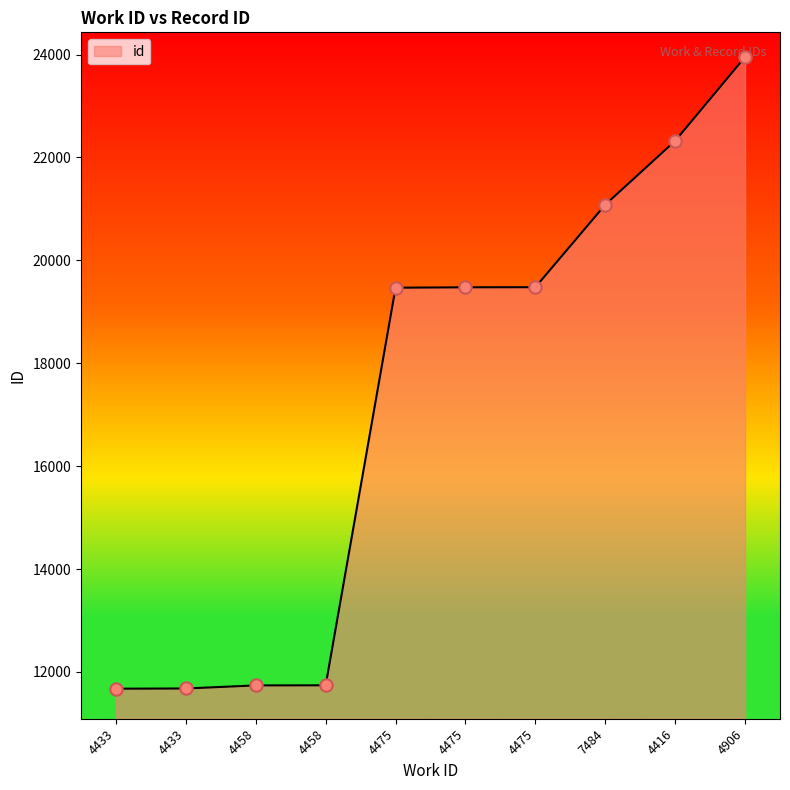

Between 7484 and 4458, which is larger?

7484